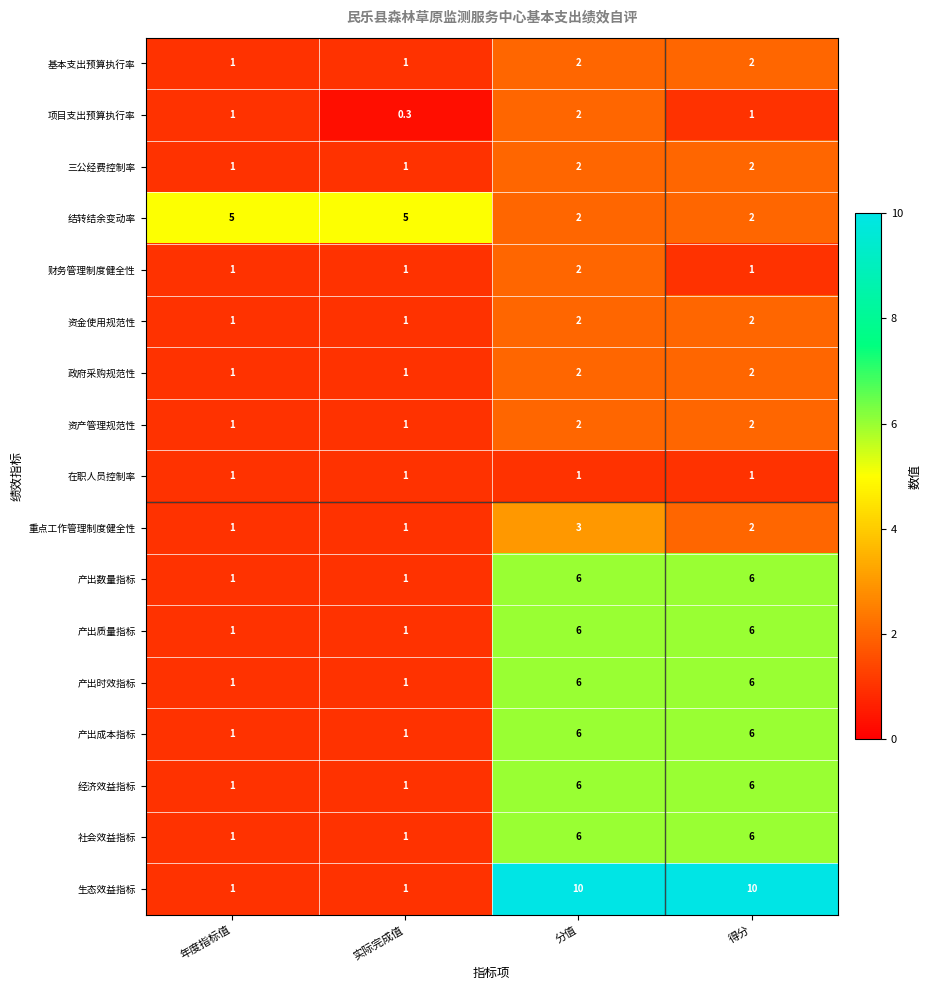

What is the sum of all 产出质量指标 values?

14.0